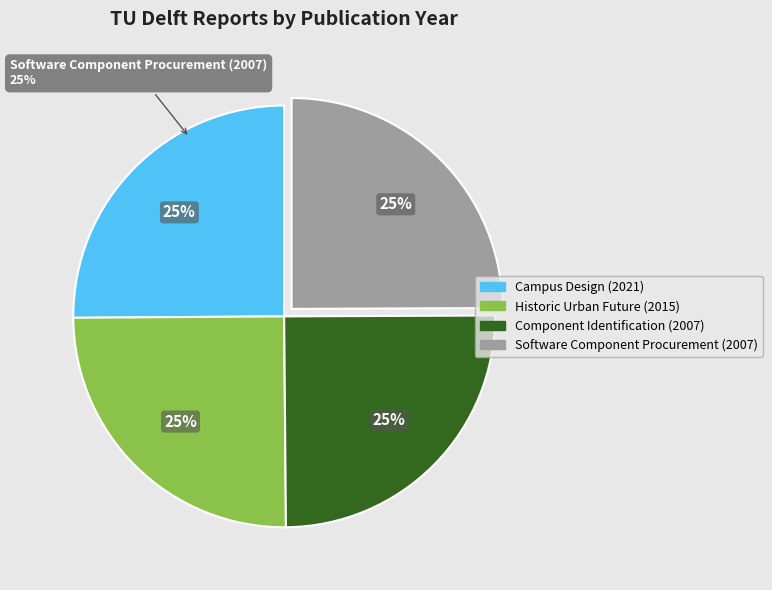

What is the largest slice in the pie chart?

Campus Design (2021)